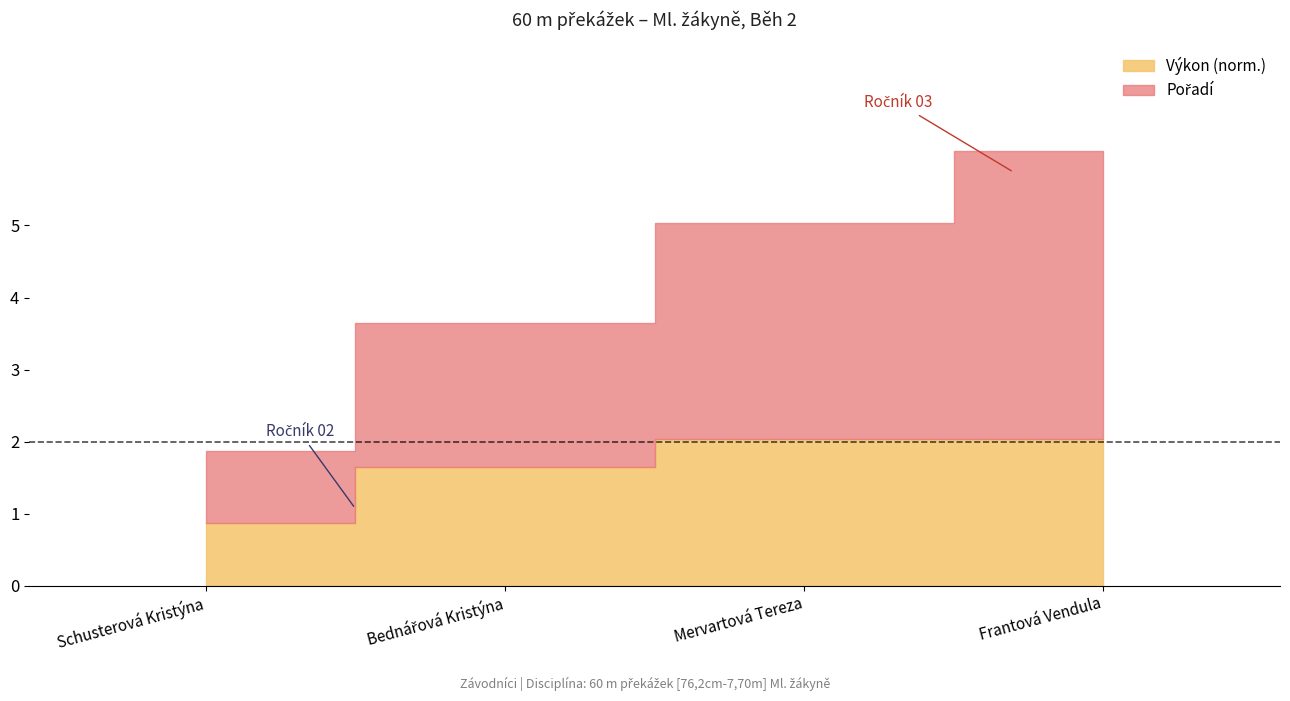

List the labels in order of value, largest first.

Frantová Vendula, Mervartová Tereza, Bednářová Kristýna, Schusterová Kristýna